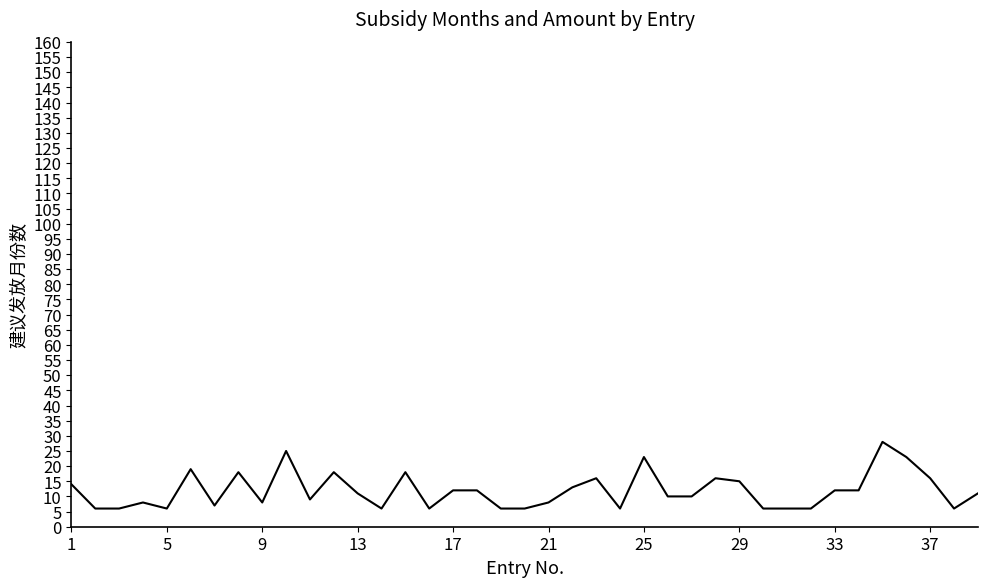

What is the difference between the maximum and minimum values?

22